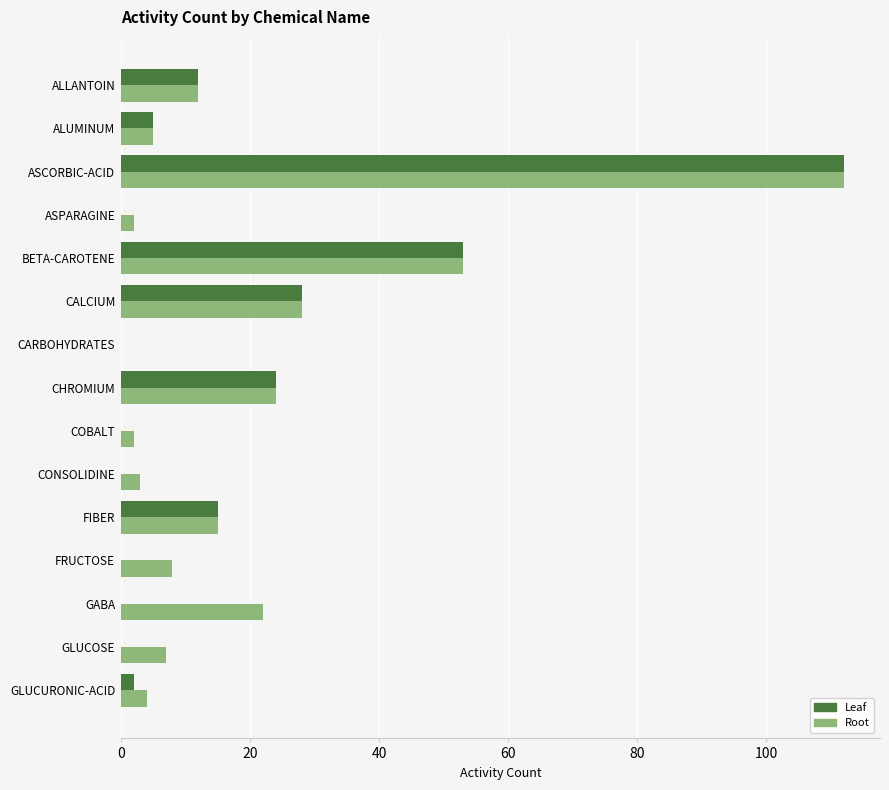

At which category is the sum across all series the highest?

ASCORBIC-ACID